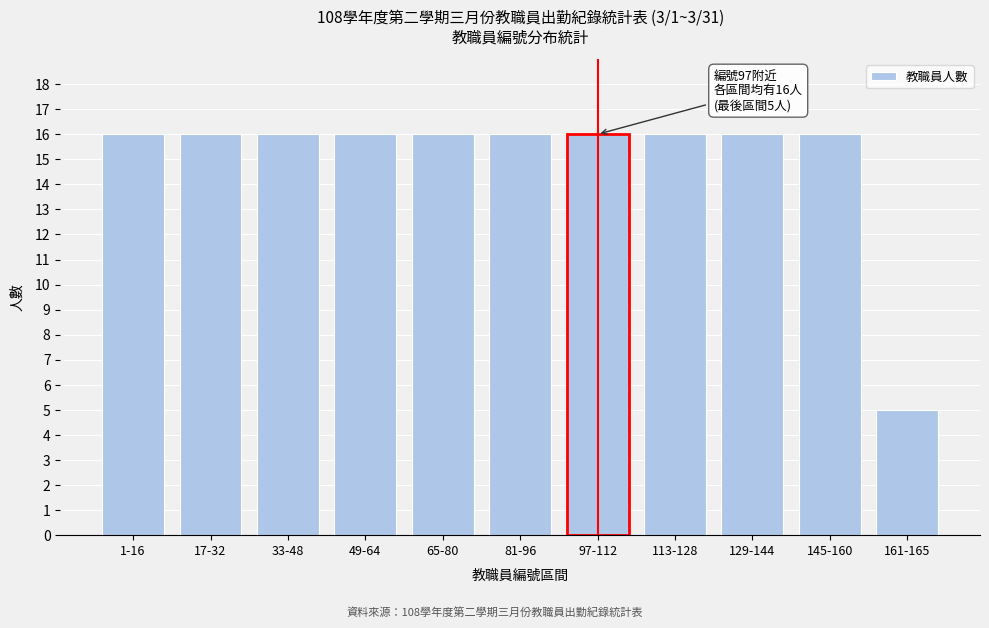

Reading left to right, what are all the values shown in this chart?

1-16=16	17-32=16	33-48=16	49-64=16	65-80=16	81-96=16	97-112=16	113-128=16	129-144=16	145-160=16	161-165=5